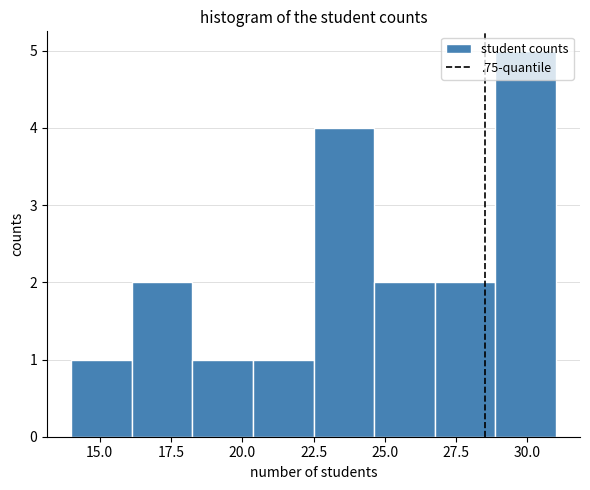

Reading left to right, transcribe this chart: for each bar, give the range it covers on the x-axis and its height. Neither the bar edges nor the heights are printed on the chart, so give them approximately, as read against the axes.

14.0 to 16.0: 1
16.0 to 18.5: 2
18.5 to 20.5: 1
20.5 to 22.5: 1
22.5 to 24.5: 4
24.5 to 27.0: 2
27.0 to 29.0: 2
29.0 to 31.0: 5